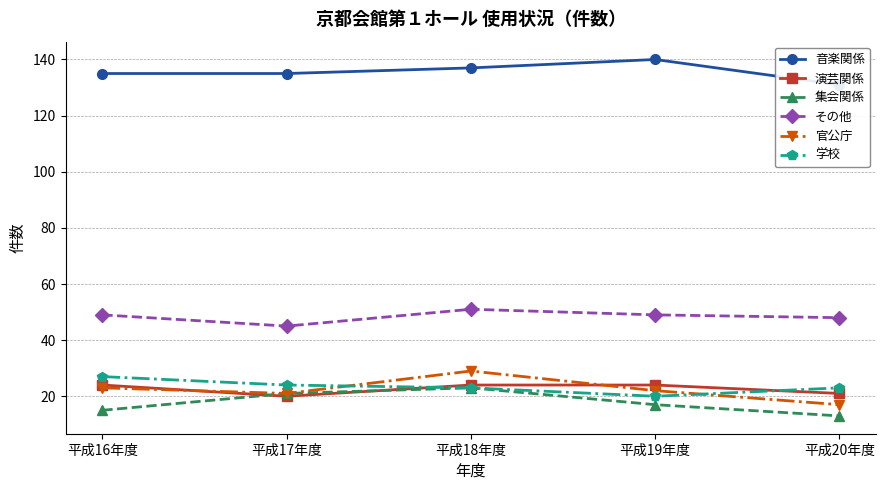

True or false: 官公庁 has a value of 13 at 平成17年度.

False